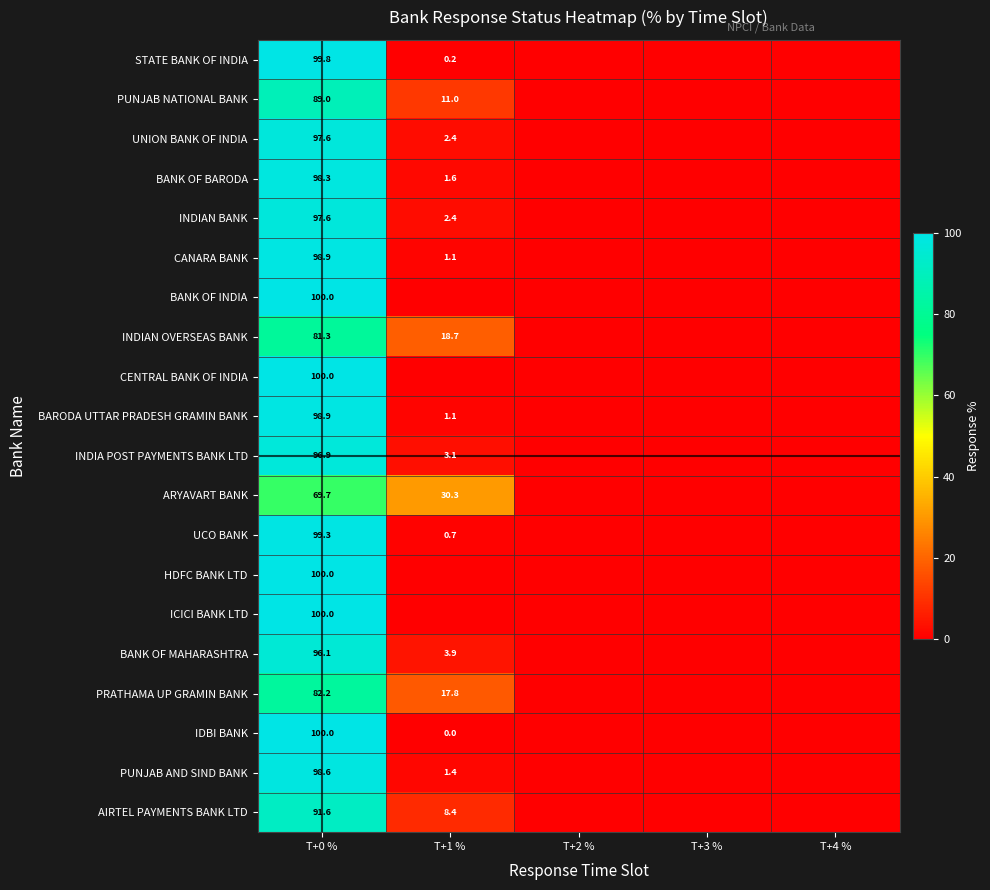

The CANARA BANK series shows 31.0 at T+0 %. True or false?

False